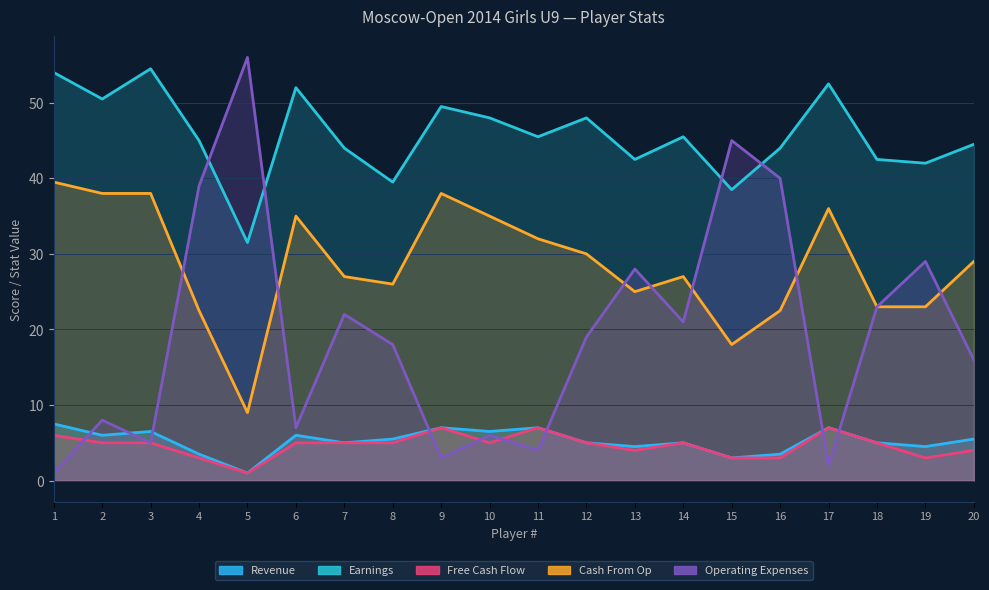

Reading left to right, what are all the values shown in this chart?

Revenue: 7.5	6.0	6.5	3.5	1.0	6.0	5.0	5.5	7.0	6.5	7.0	5.0	4.5	5.0	3.0	3.5	7.0	5.0	4.5	5.5
Earnings: 54.0	50.5	54.5	45.0	31.5	52.0	44.0	39.5	49.5	48.0	45.5	48.0	42.5	45.5	38.5	44.0	52.5	42.5	42.0	44.5
Free Cash Flow: 6.0	5.0	5.0	3.0	1.0	5.0	5.0	5.0	7.0	5.0	7.0	5.0	4.0	5.0	3.0	3.0	7.0	5.0	3.0	4.0
Cash From Op: 39.5	38.0	38.0	22.5	9.0	35.0	27.0	26.0	38.0	35.0	32.0	30.0	25.0	27.0	18.0	22.5	36.0	23.0	23.0	29.0
Operating Expenses: 1.0	8.0	5.0	39.0	56.0	7.0	22.0	18.0	3.0	6.0	4.0	19.0	28.0	21.0	45.0	40.0	2.0	23.0	29.0	16.0